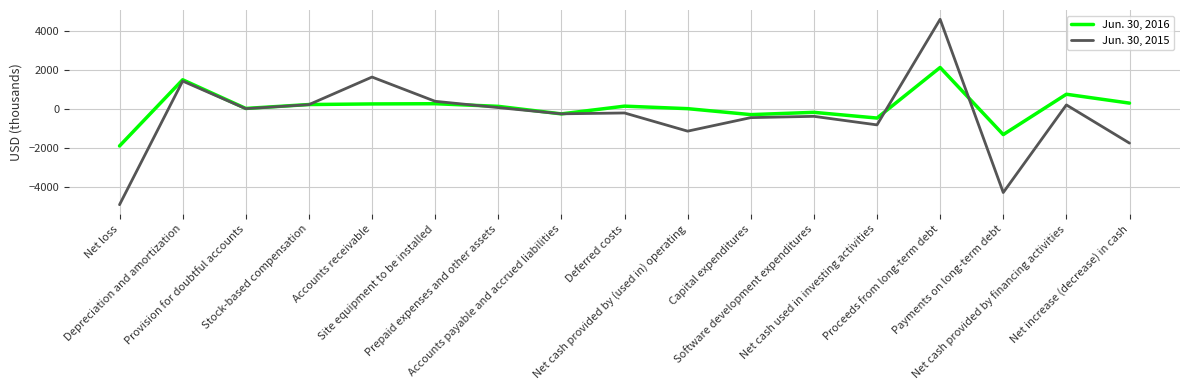

Where is the first local minimum for Jun. 30, 2016?

Provision for doubtful accounts